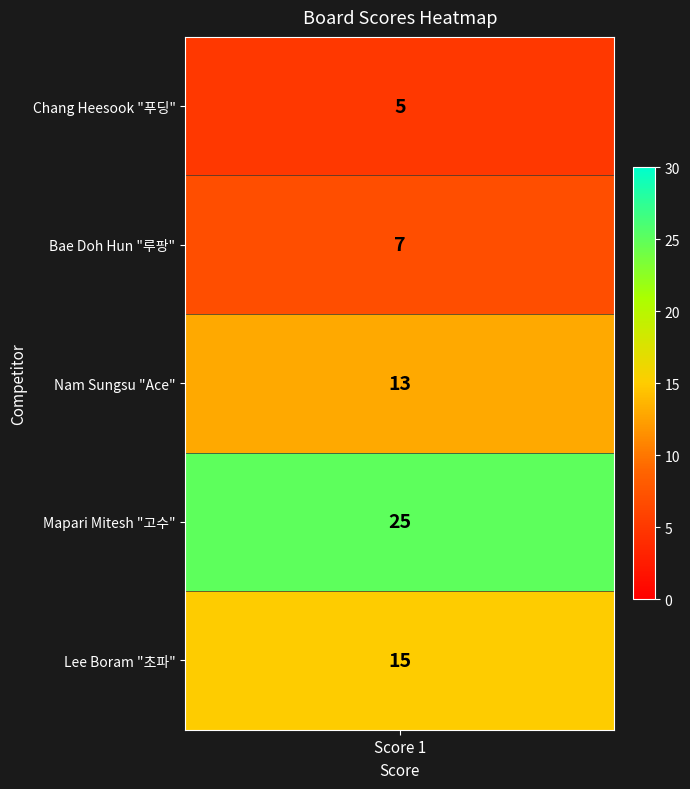

Between 1 and 3, which is larger?

3